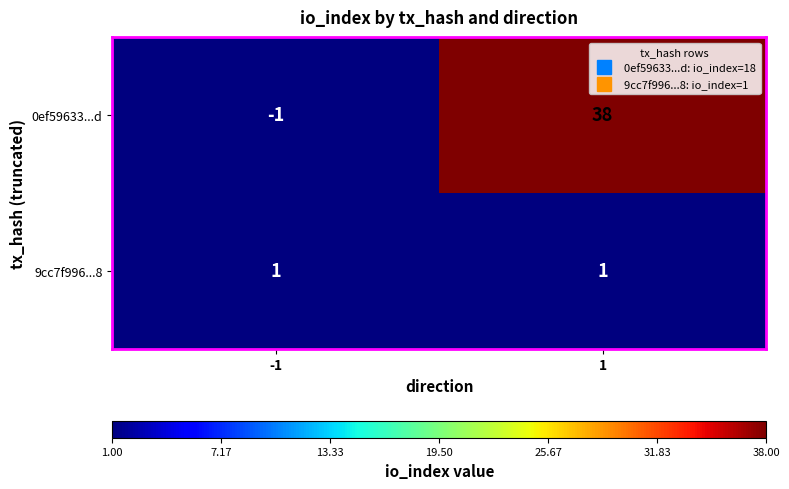

List the series in order of their overall mean, highest first.

0ef59633...d, 9cc7f996...8